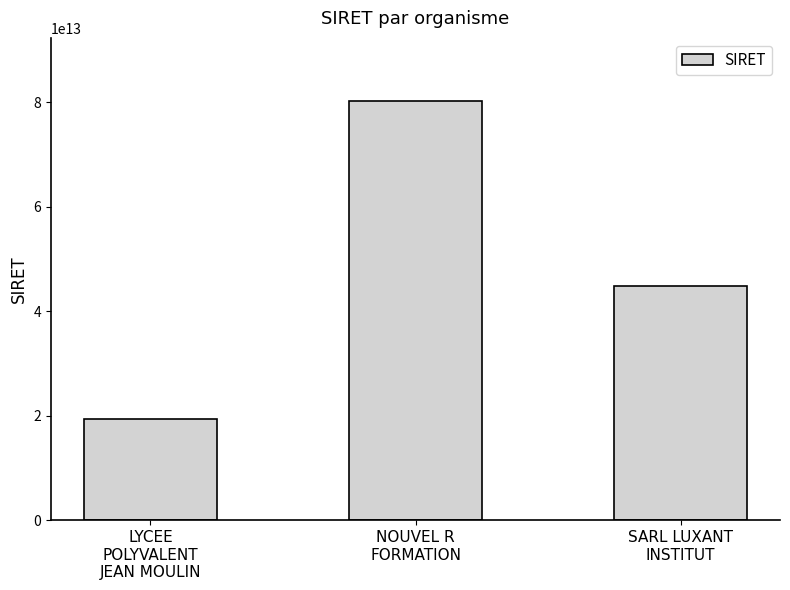

What is the average value?

48158068300030